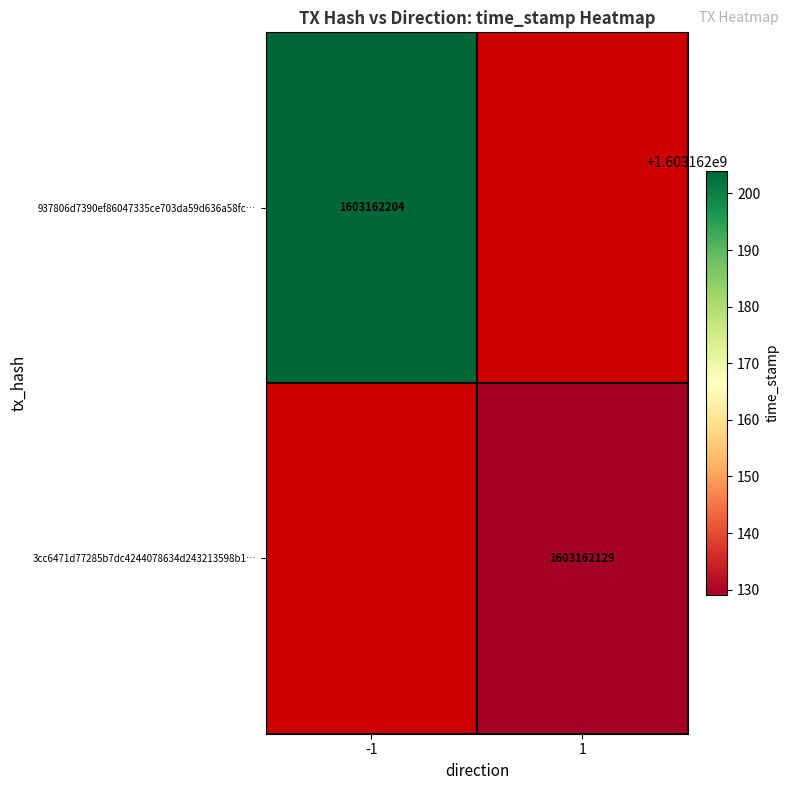

Is it true that 3cc6471d77285b7dc4244078634d243213598b1 equals 2 at direction?

False